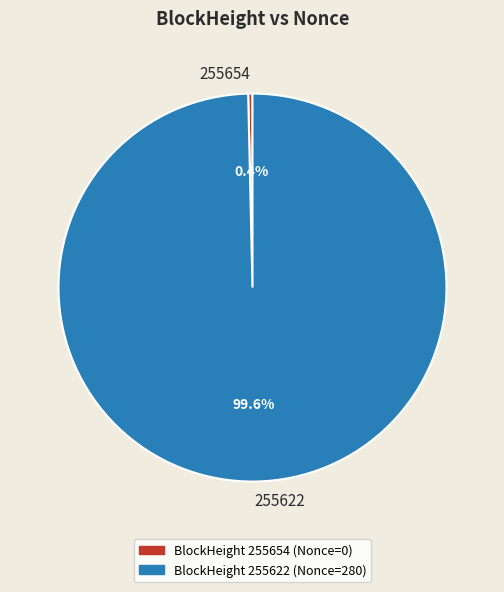

Is the sum of BlockHeight 255622 (Nonce=280) and BlockHeight 255654 (Nonce=0) greater than half?

Yes